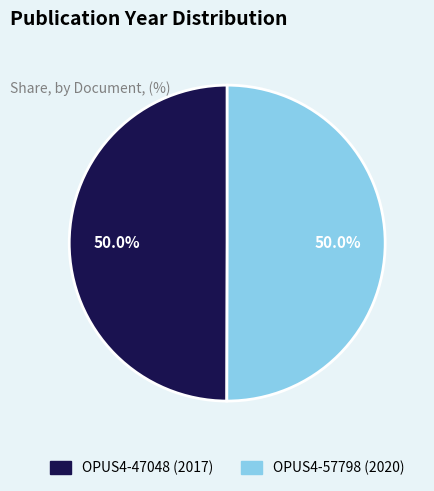

Approximately how many times larger is the value at OPUS4-57798 (2020) compared to OPUS4-47048 (2017)?

1.0